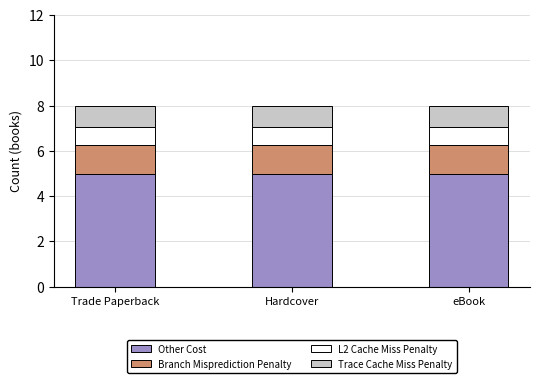

What value does the Other Cost series have at Hardcover?

5.0